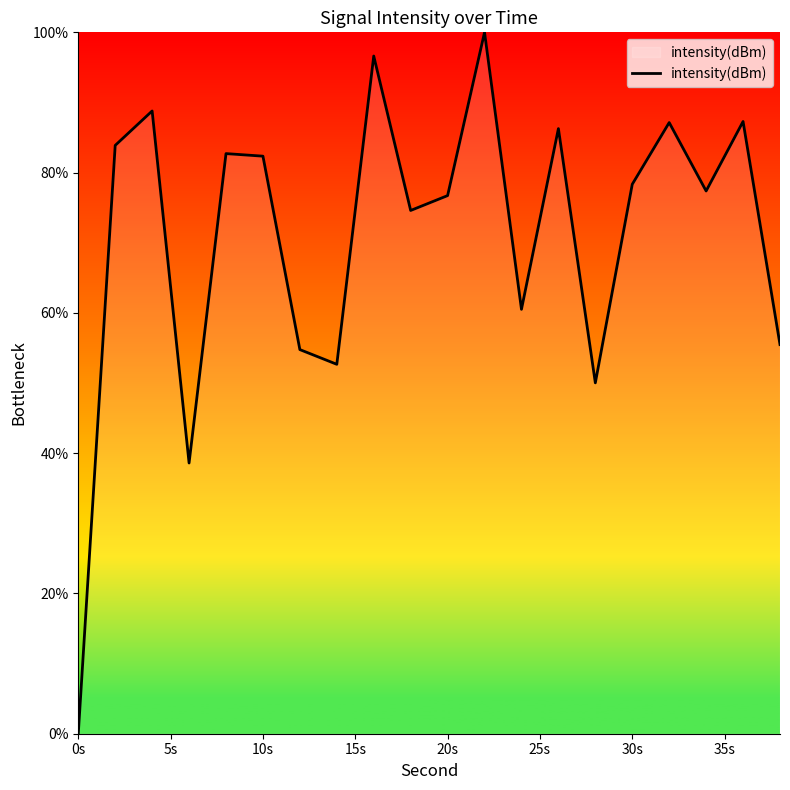

What is the greatest value displayed?

100.0